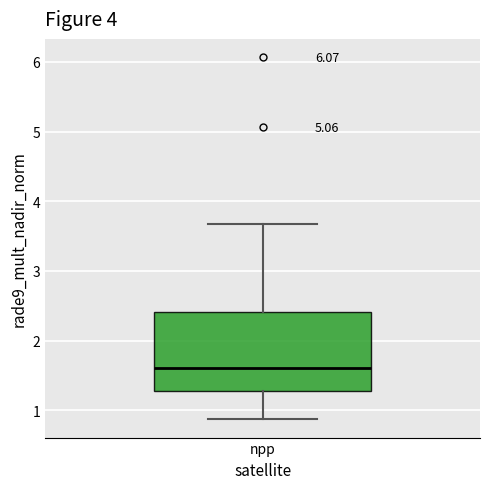

Where does the median line of the box for npp sit on the y-axis? The values are not printed on the chart, so give them approximately, as read against the axis.

1.6